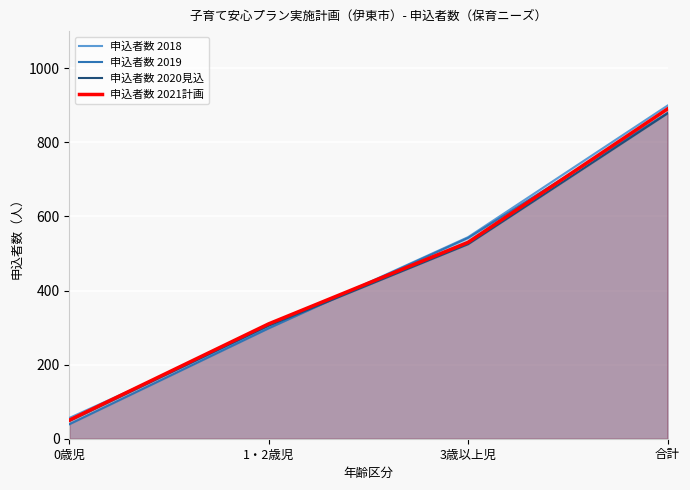

Reading left to right, what are all the values shown in this chart?

申込者数 2018: 0歳児=56	1・2歳児=299	3歳以上児=544	合計=899
申込者数 2019: 0歳児=39	1・2歳児=298	3歳以上児=542	合計=879
申込者数 2020見込: 0歳児=48	1・2歳児=305	3歳以上児=525	合計=878
申込者数 2021計画: 0歳児=50	1・2歳児=310	3歳以上児=530	合計=890